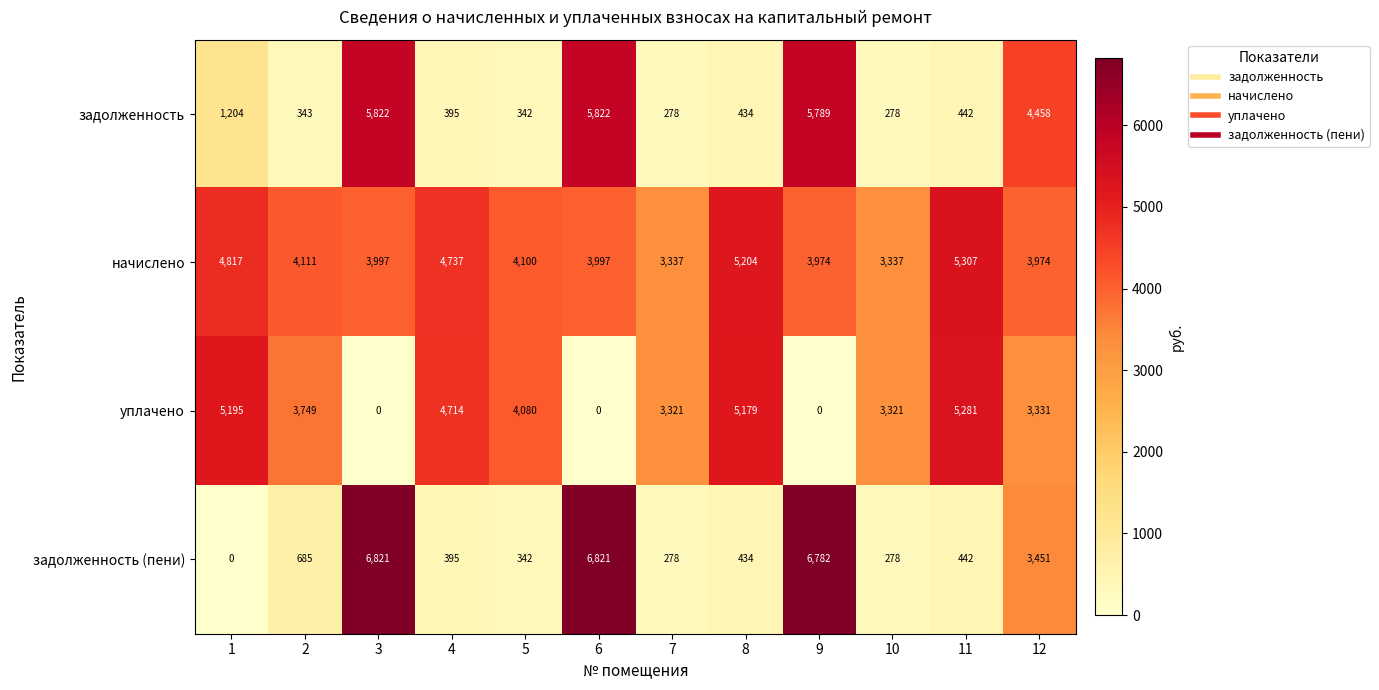

What is the minimum value for начислено?

3337